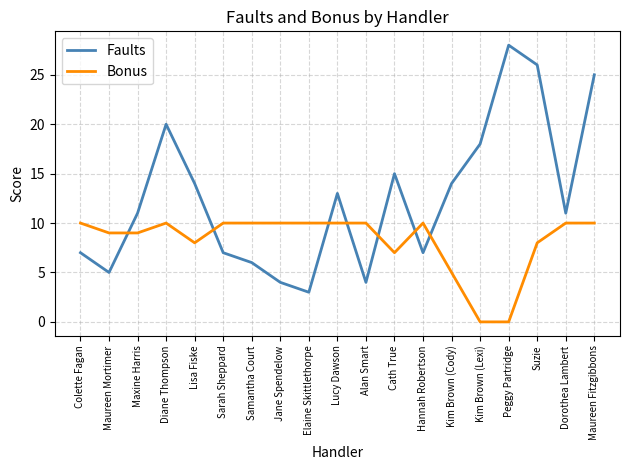

What is the spread (max minus min) of values at Sarah Sheppard?

3